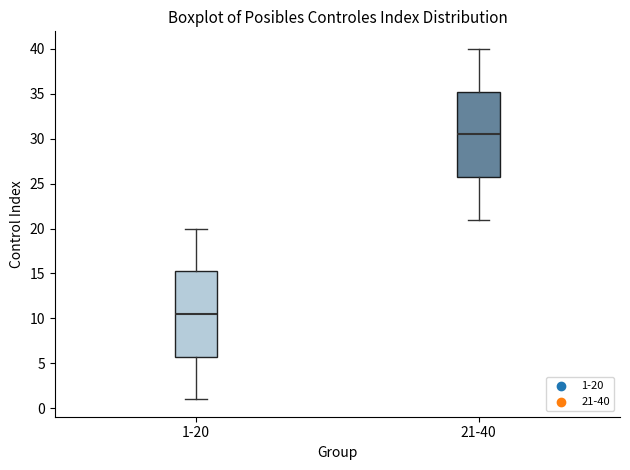

Reading left to right, read every box against the y-axis: the position of its median line, the range the box covers, and the ends of its whiskers. The values are not printed on the chart, so give them approximately, as read against the axis.

1-20: median 10.5, box 6.0 to 15.5, whiskers 1.0 to 20.0
21-40: median 30.5, box 26.0 to 35.5, whiskers 21.0 to 40.0